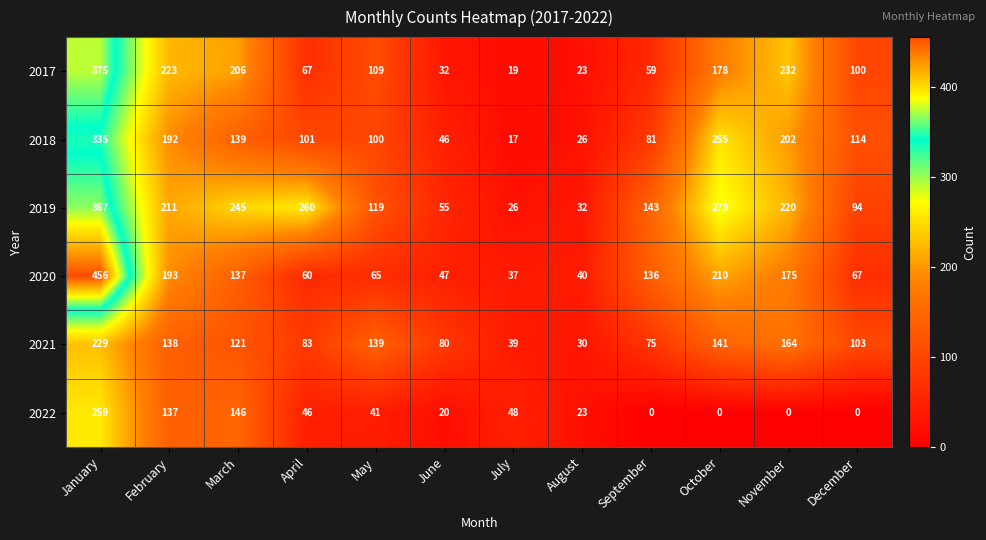

At May, list the series in order from largest to smallest.

2021, 2019, 2017, 2018, 2020, 2022